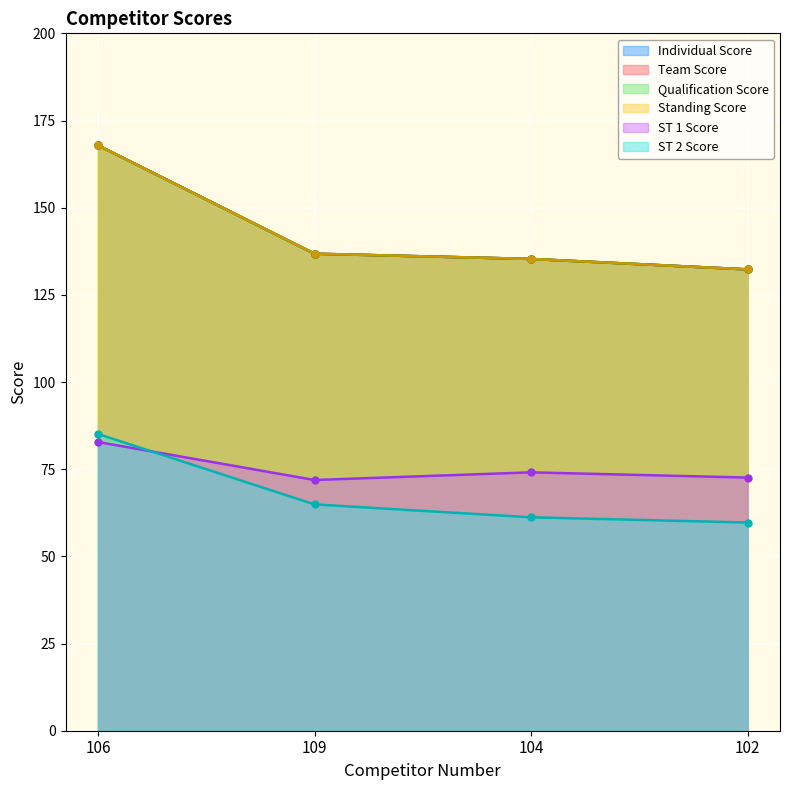

Which label corresponds to the smallest value in the chart?

102